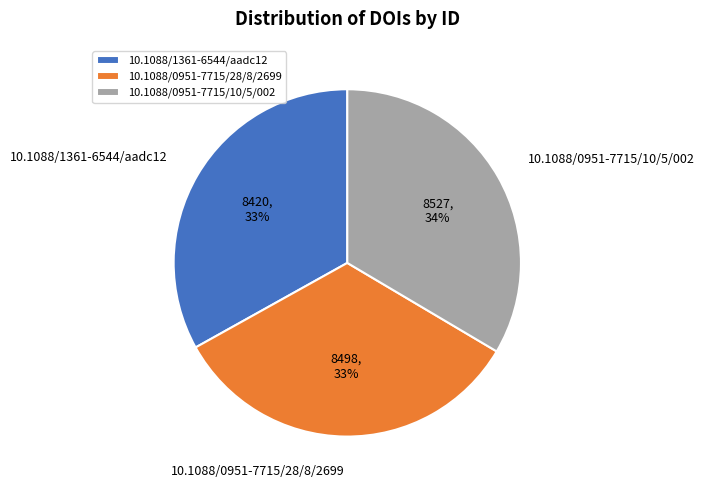

What is the ratio of the value at 10.1088/0951-7715/28/8/2699 to the value at 10.1088/0951-7715/10/5/002?

1.0